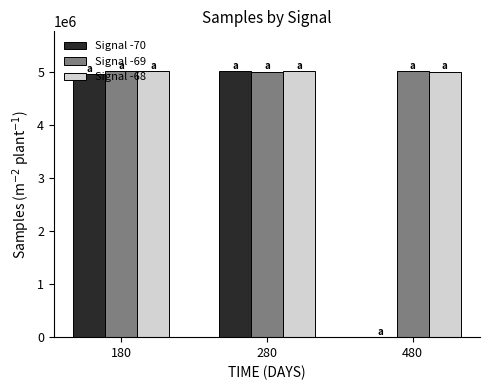

What value does the Signal -68 series have at 180?

5003589.5